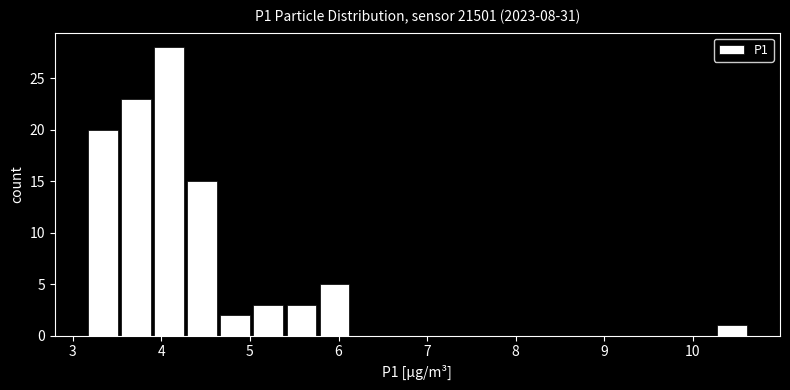

Read against the x-axis, roughly where is the centre of the tallest bar?

4.1